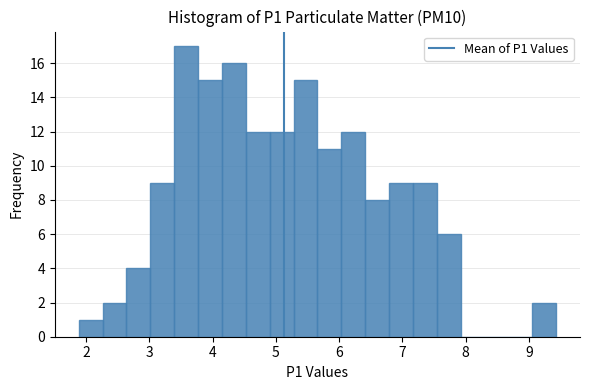

Around what value on the x-axis is the tallest bar? Give the approximate position of its centre, as read against the axis.

3.6